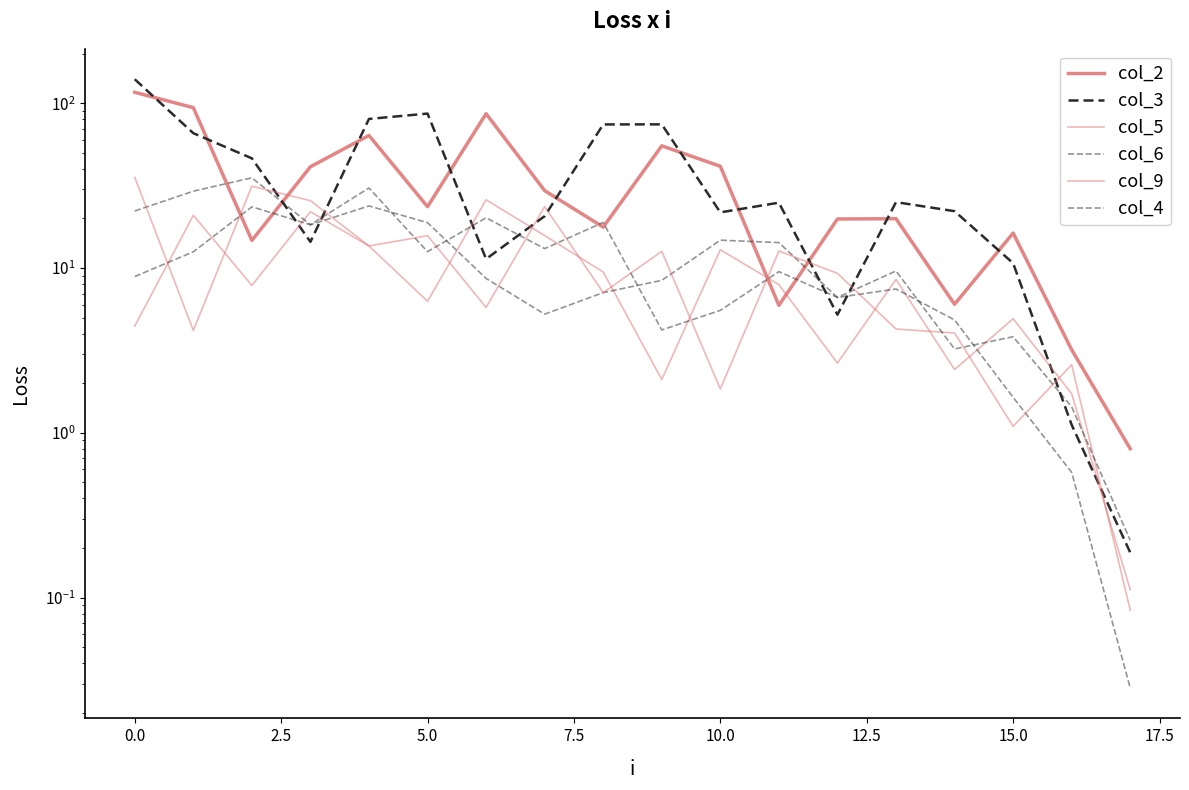

Which series has the largest total across all categories?

col_3